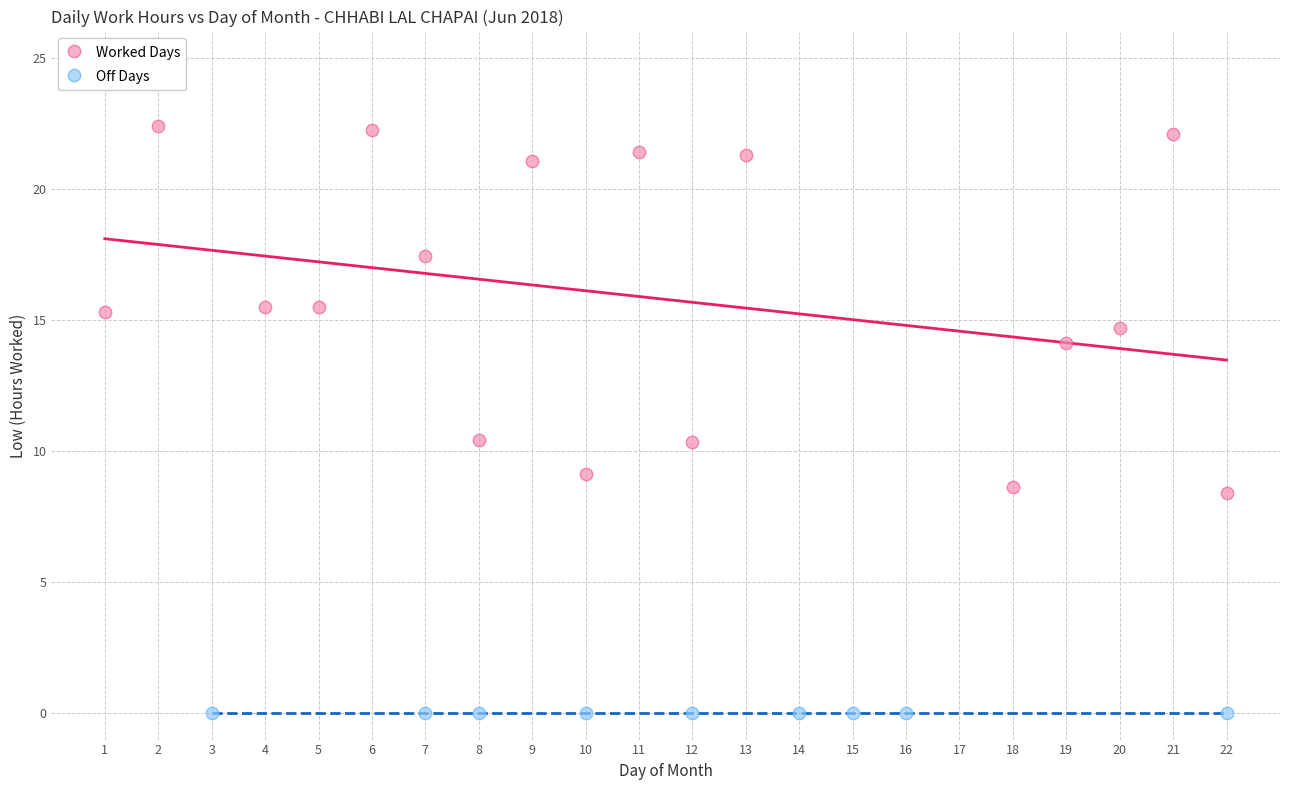

Which series contains the highest Y value?

Worked Days